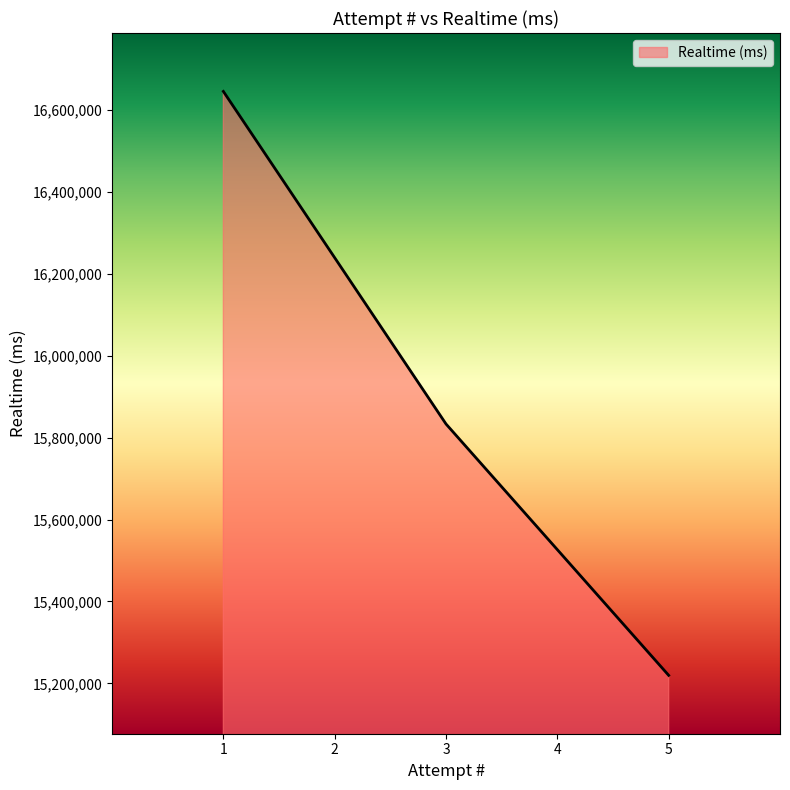

At which category does the chart reach its minimum across all series?

5